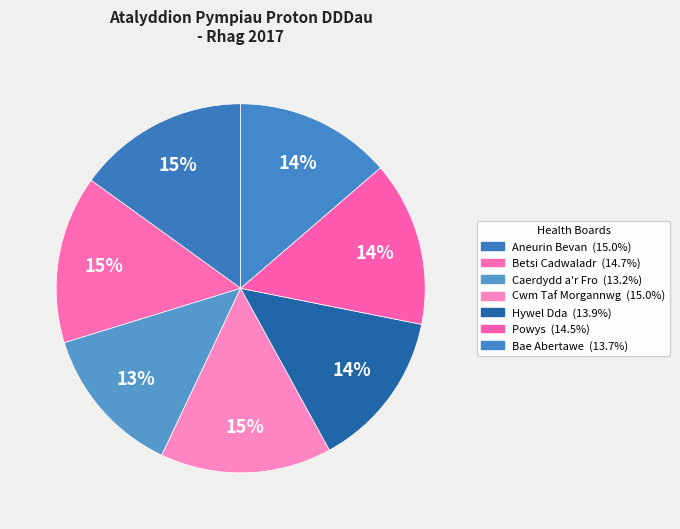

How many slices are in this pie chart?

7